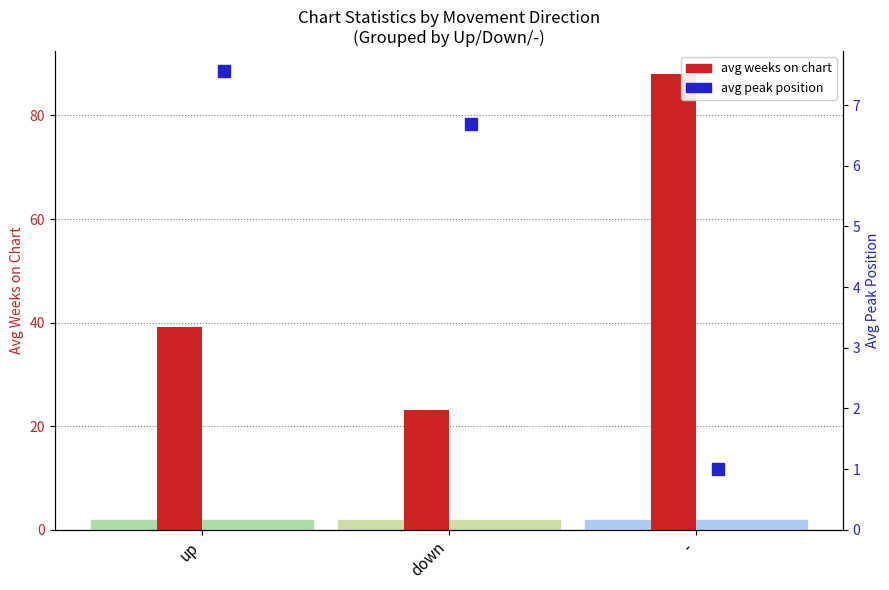

At which label is avg weeks on chart closest to 55?

up